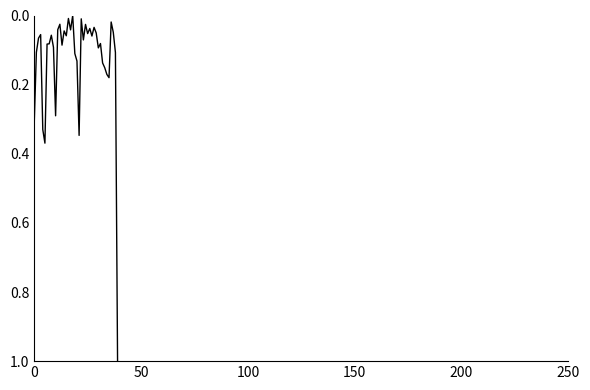

What is the maximum value shown in the chart?

1.0